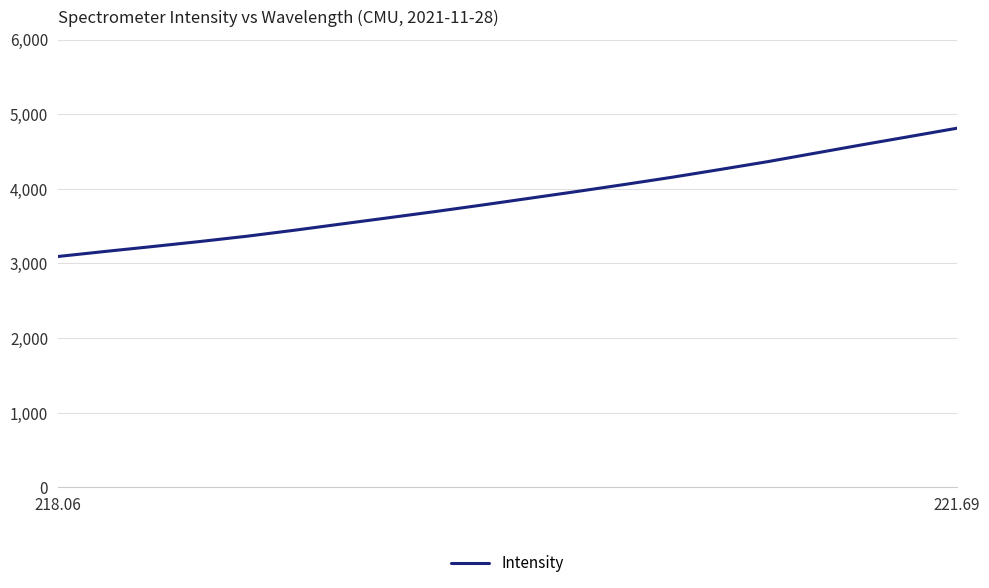

What is the difference between the maximum and minimum values?

1718.0